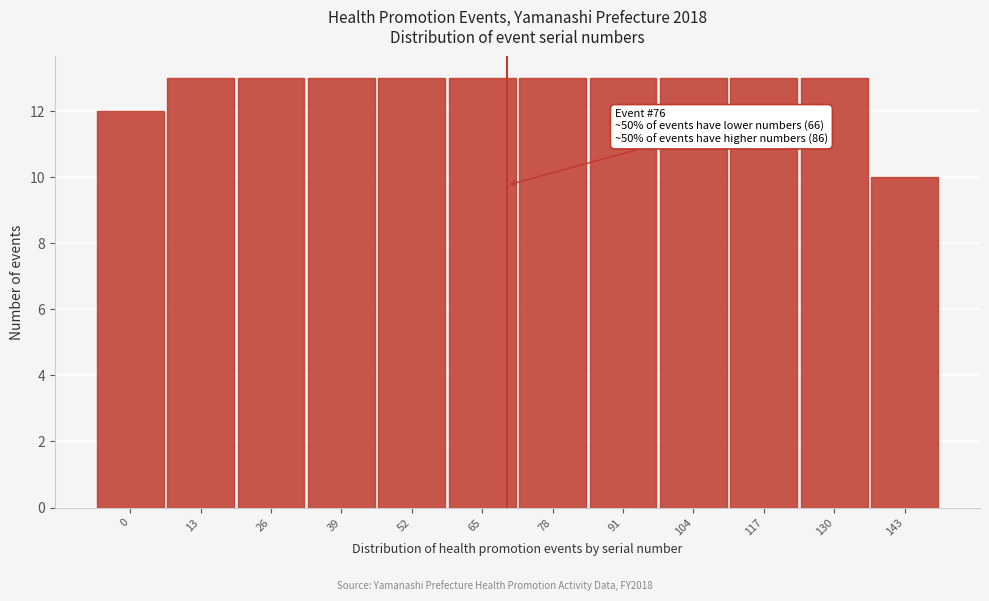

Reading right to left, list all the values displayed in this chart.

10	13	13	13	13	13	13	13	13	13	13	12